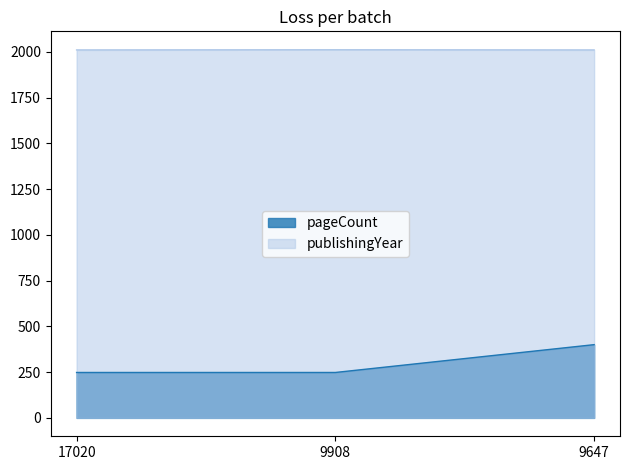

What is the maximum value shown in the chart?

2011